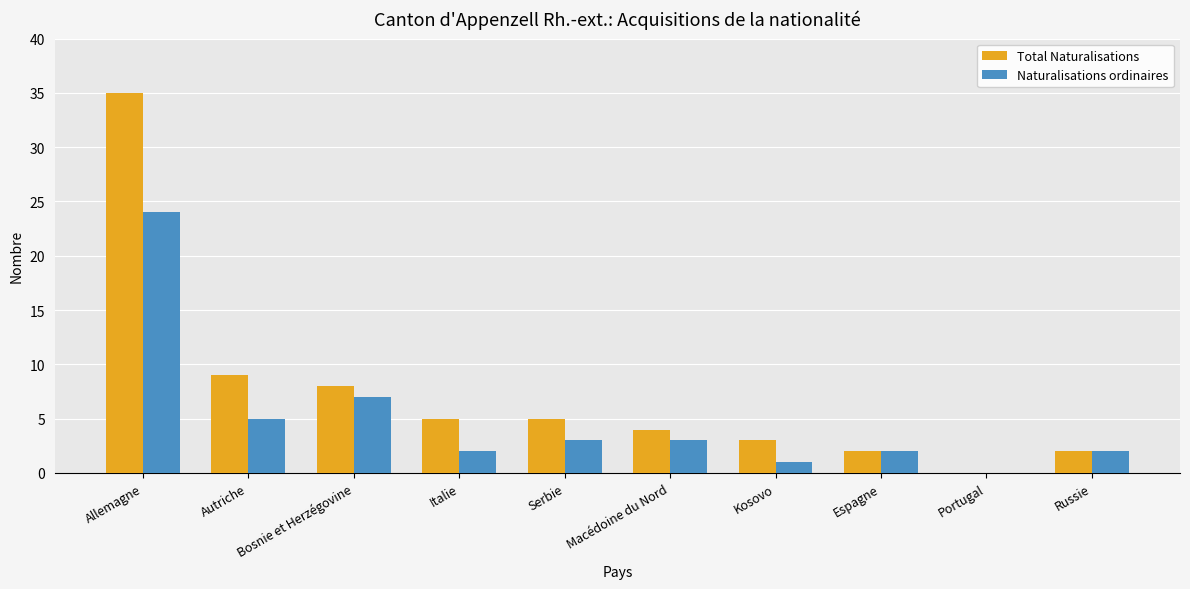

What is the highest value of the Total Naturalisations series?

35